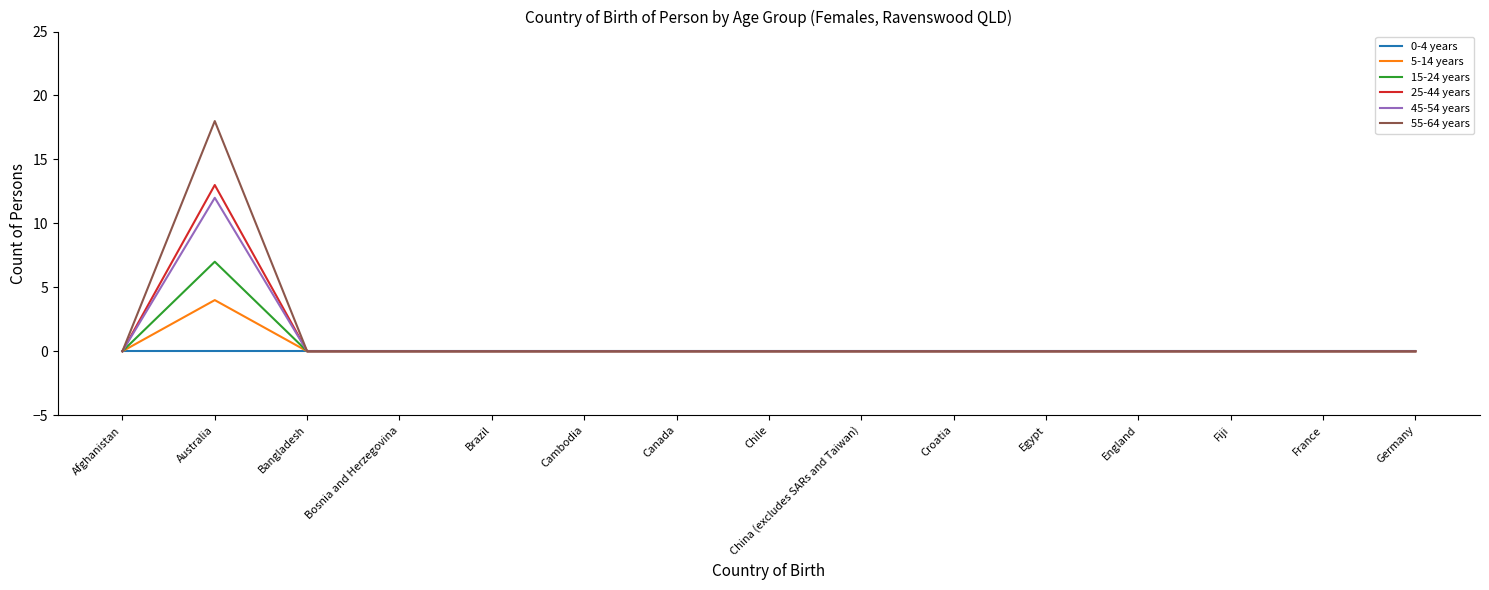

Where is the first local maximum for 25-44 years?

Australia